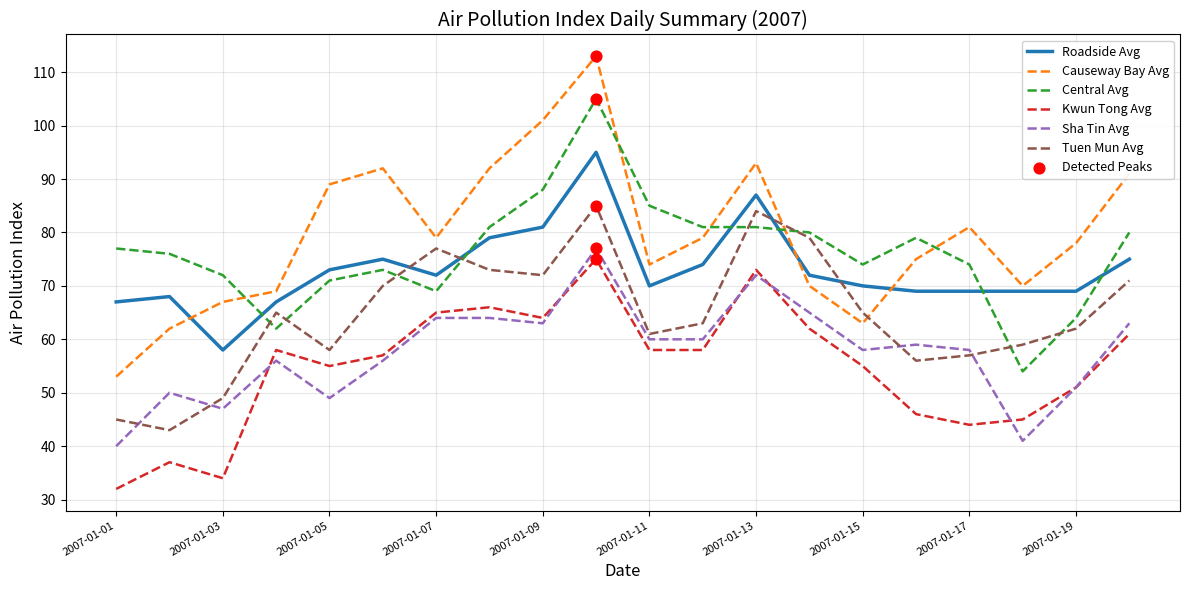

Which series has the largest range (max minus min)?

Causeway Bay Avg